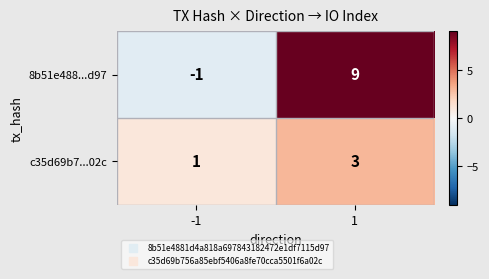

True or false: c35d69b7...02c has a value of 1 at -1.

True